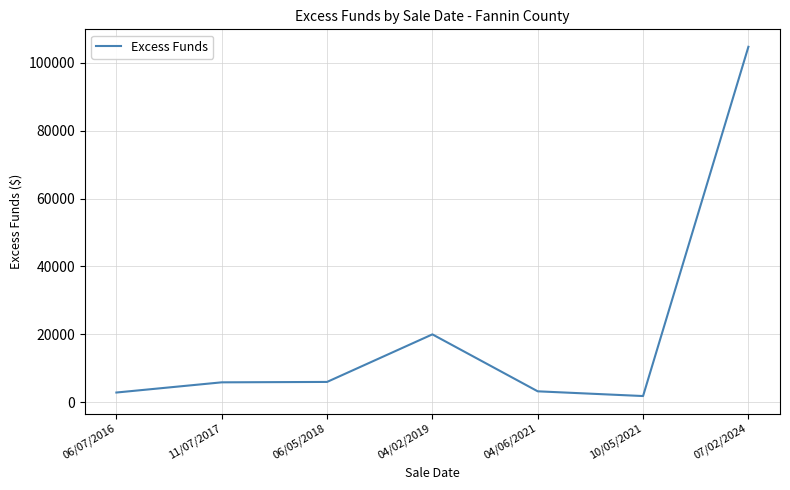

At which label is the value closest to 53268?

04/02/2019